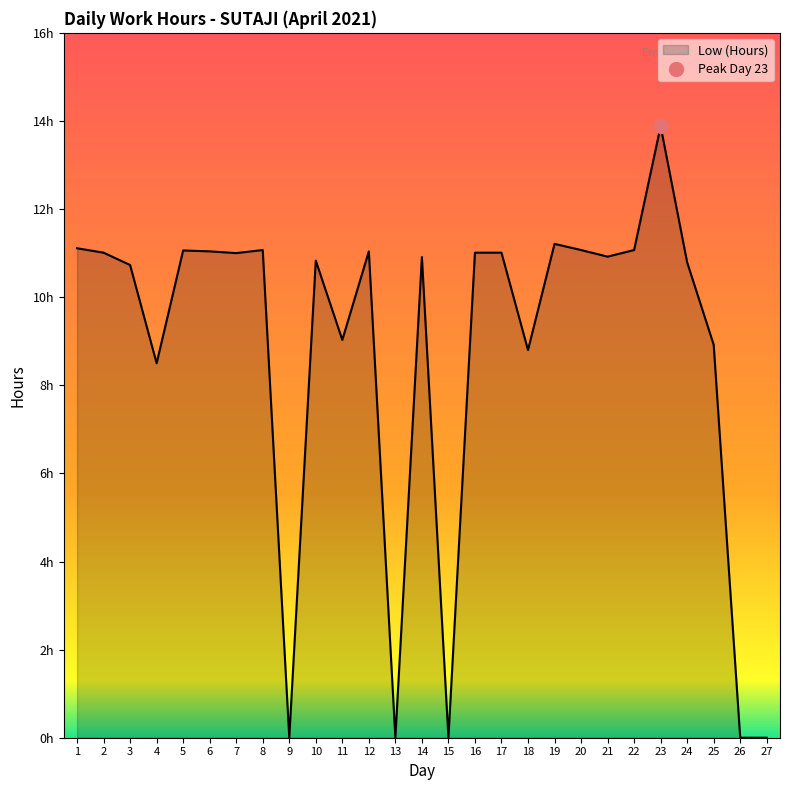

Reading left to right, what are all the values shown in this chart?

1=11.1	2=11.0	3=10.7	4=8.5	5=11.1	6=11.0	7=11.0	8=11.1	9=0.0	10=10.8	11=9.0	12=11.0	13=0.0	14=10.9	15=0.0	16=11.0	17=11.0	18=8.8	19=11.2	20=11.1	21=10.9	22=11.1	23=13.9	24=10.8	25=8.9	26=0.0	27=0.0